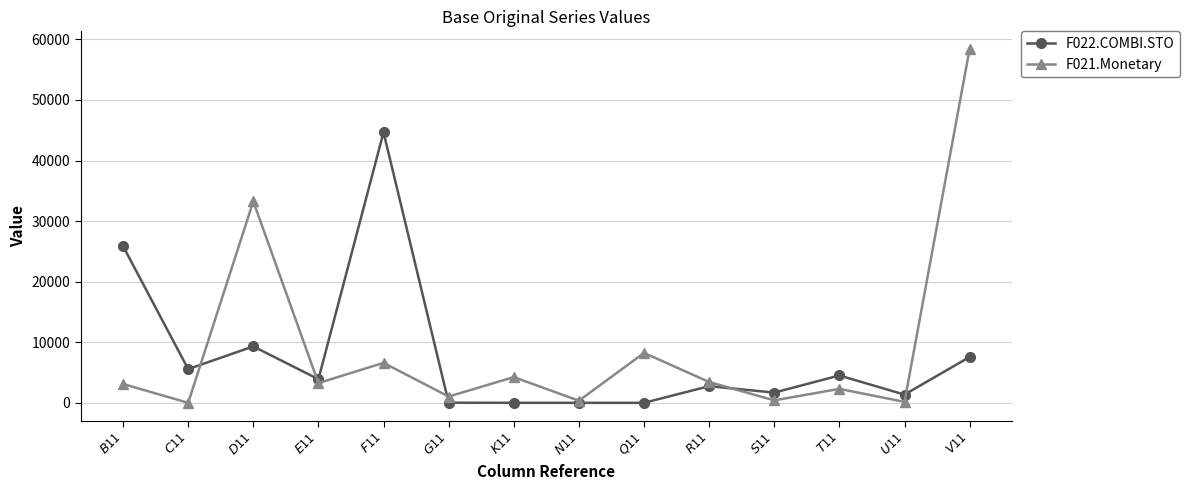

What is the highest value of the F021.Monetary series?

58411.4